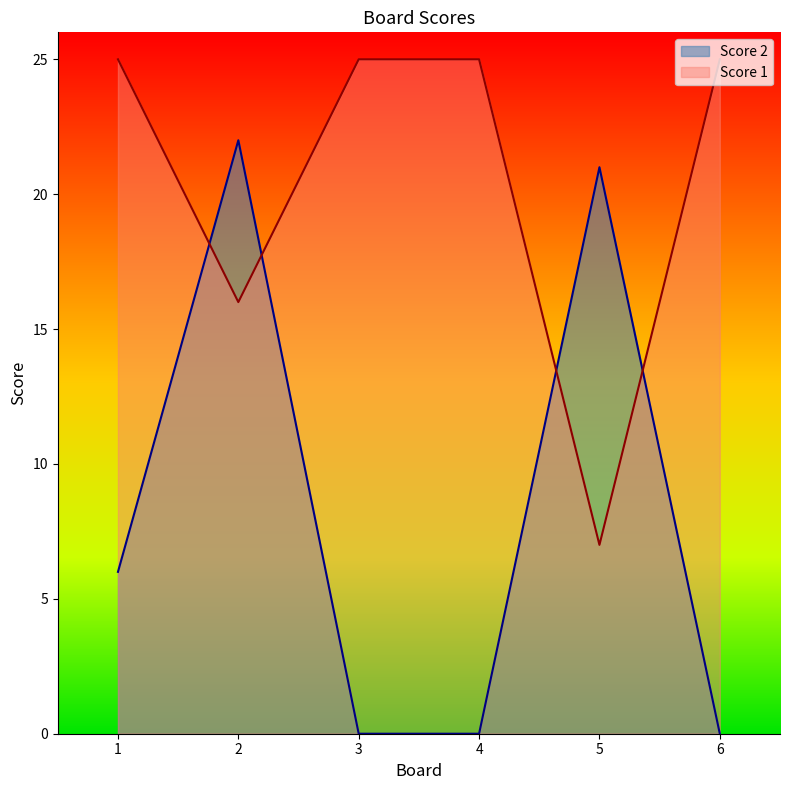

How many values in the Score 1 series are below 25?

2